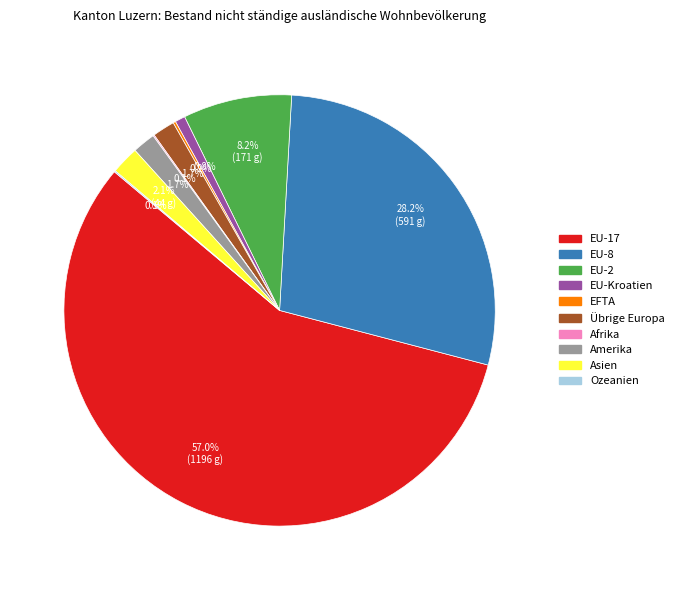

Which slice represents more than half of the pie?

EU-17